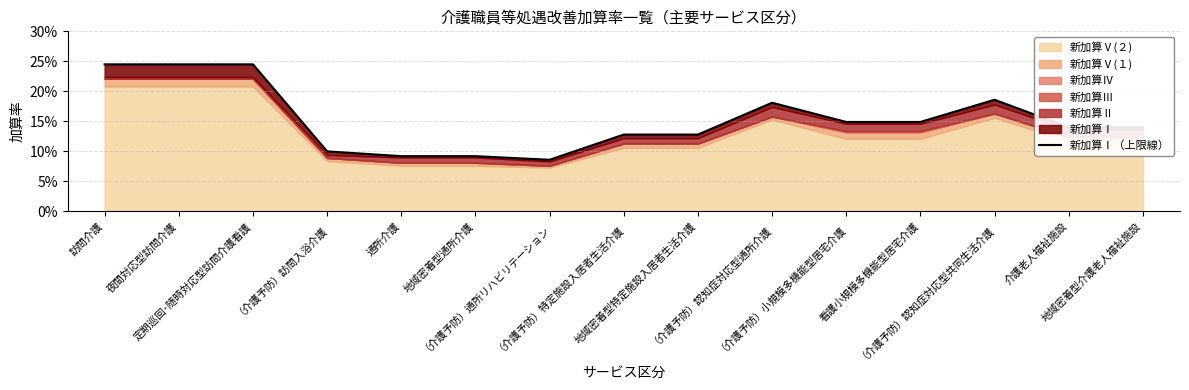

Is it true that the value at 通所介護 is 0.1?

False